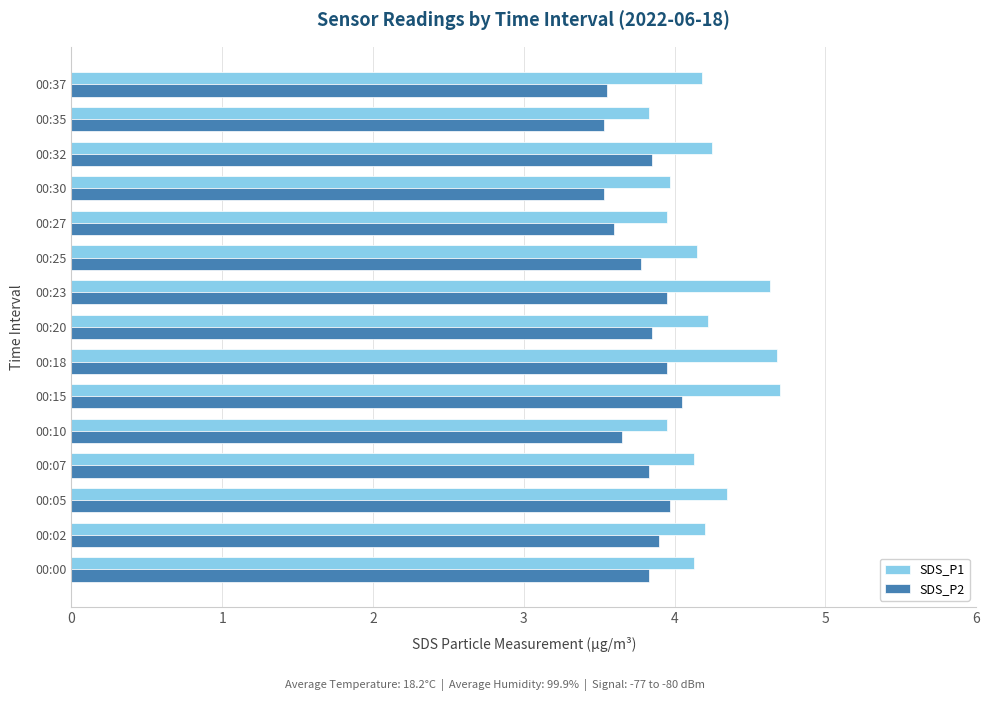

The value of SDS_P2 at 00:23 is 4.0. True or false?

True